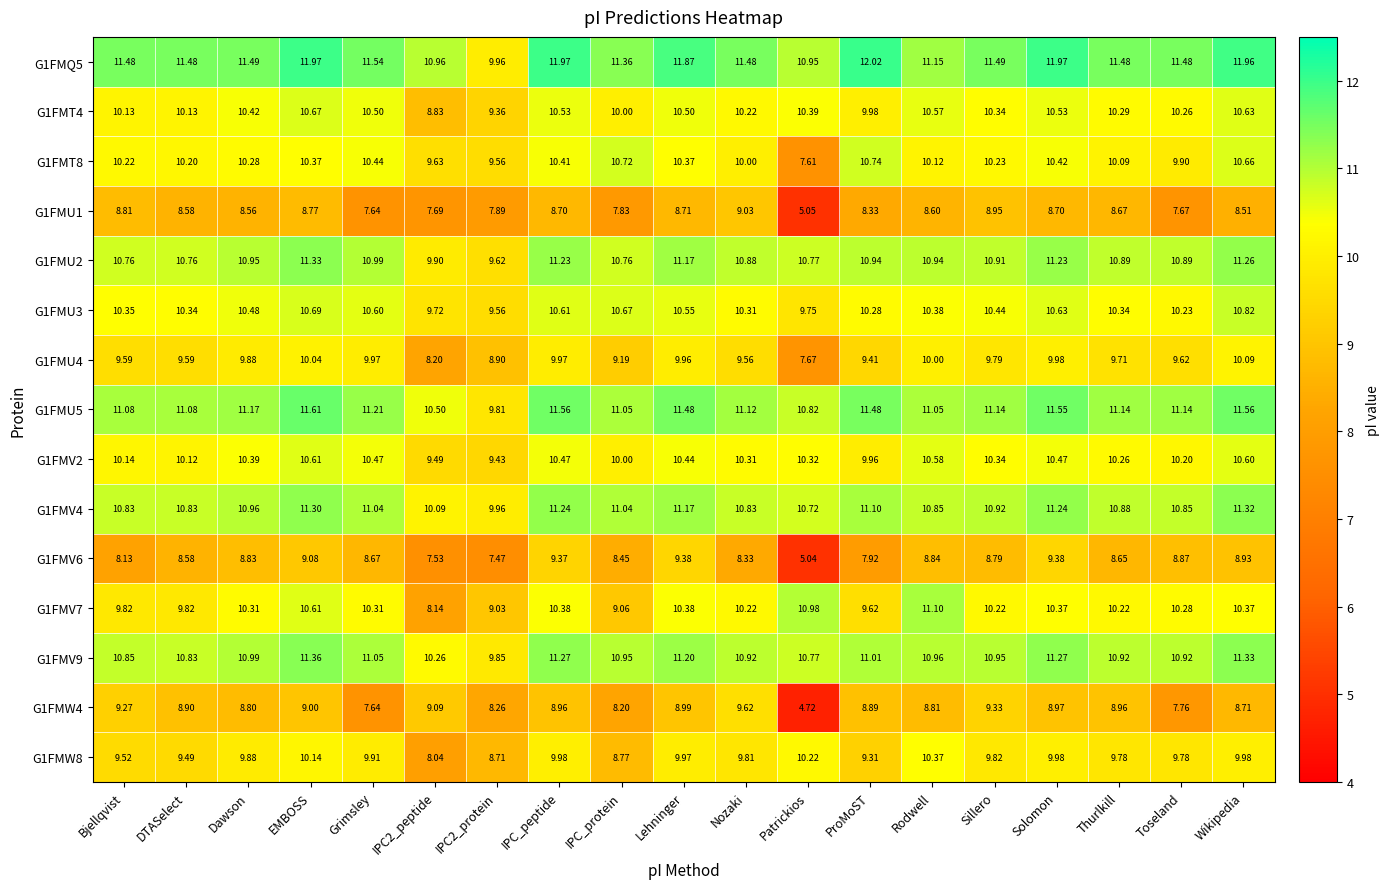

Which category has the lowest value in the G1FMV6 series?

Patrickios